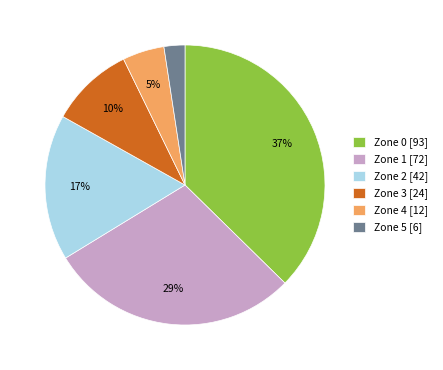

The Zone 4 slice represents 5% of the pie. True or false?

True